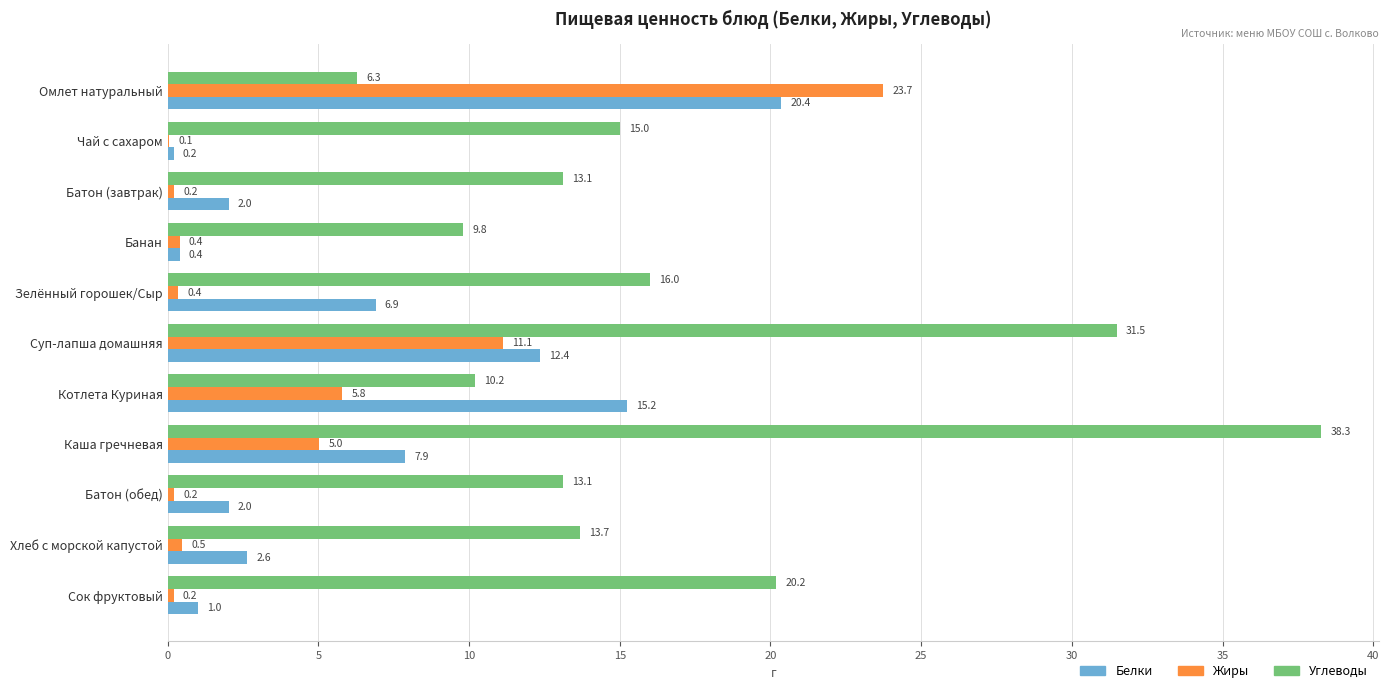

At which category is the sum across all series the highest?

Суп-лапша домашняя